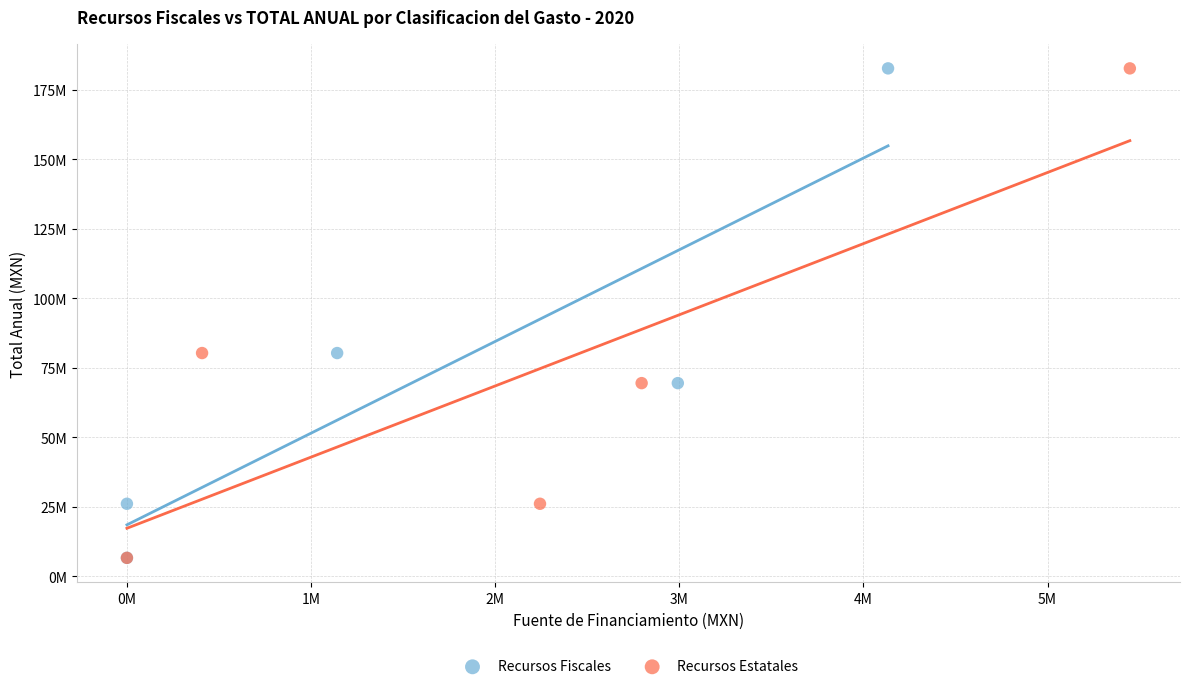

What are all the series names shown in the legend?

Recursos Fiscales, Recursos Estatales